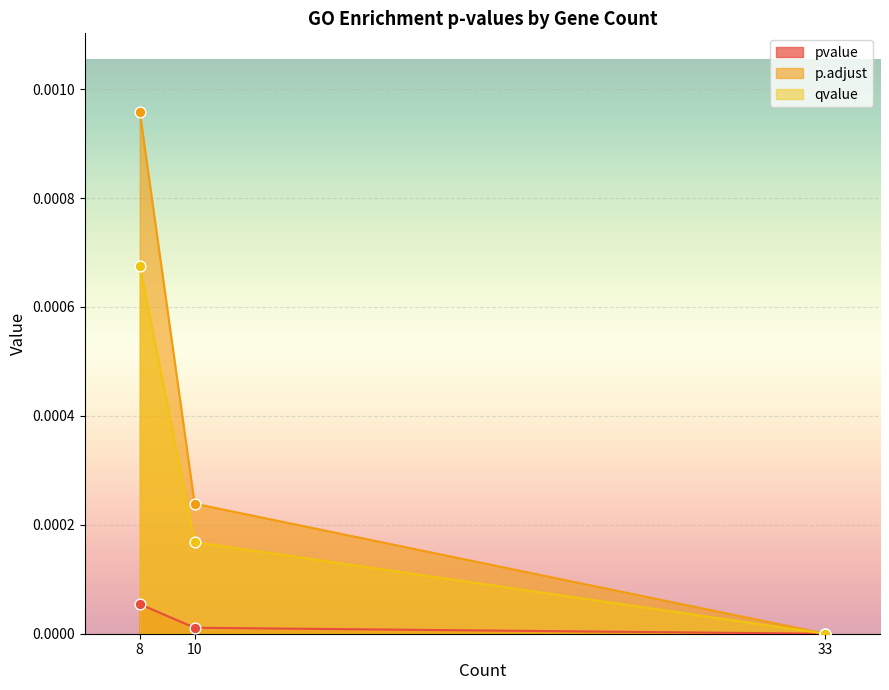

Which series contains the highest Y value?

p.adjust